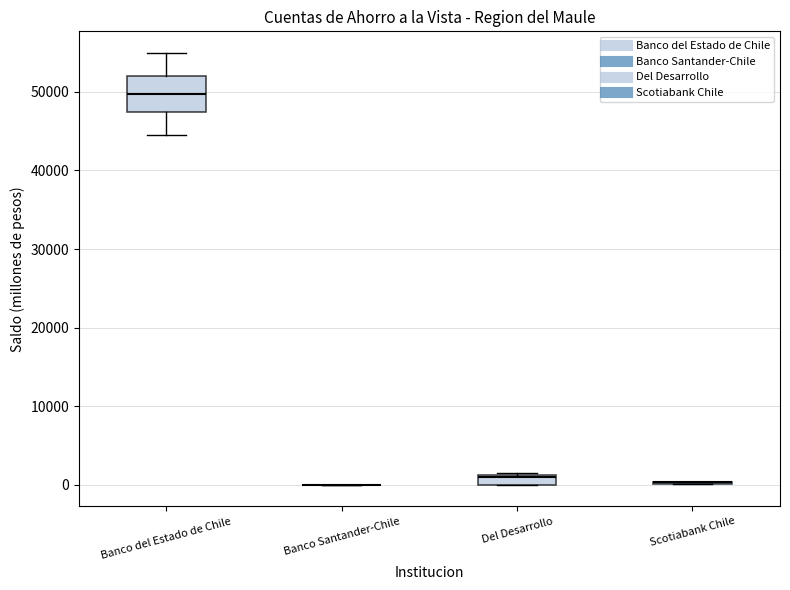

Which box is the tallest, from its lower edge to its upper edge?

Banco del Estado de Chile